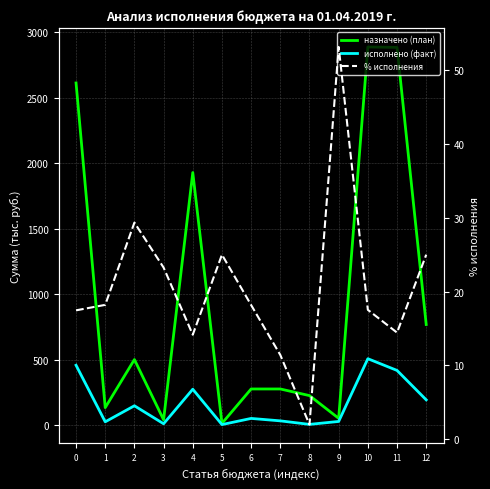

Read the назначено (план) value at 3.

40.0